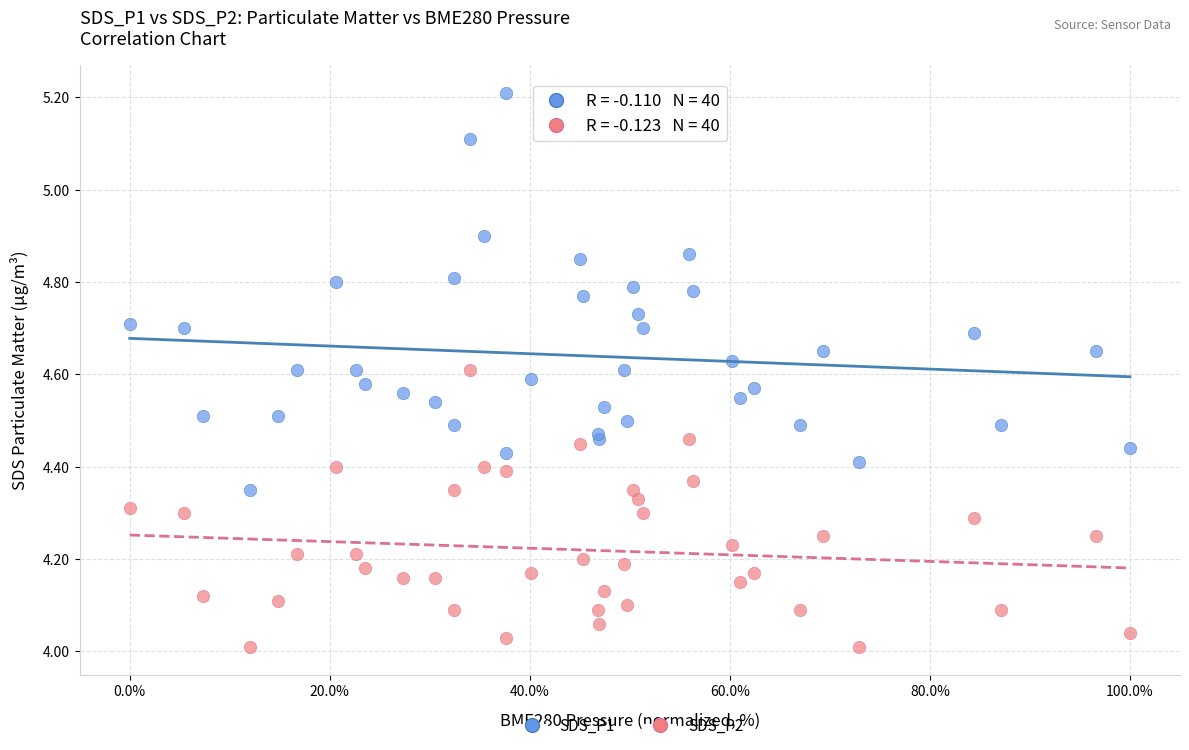

Which series has the largest Y range (max minus min)?

SDS_P1